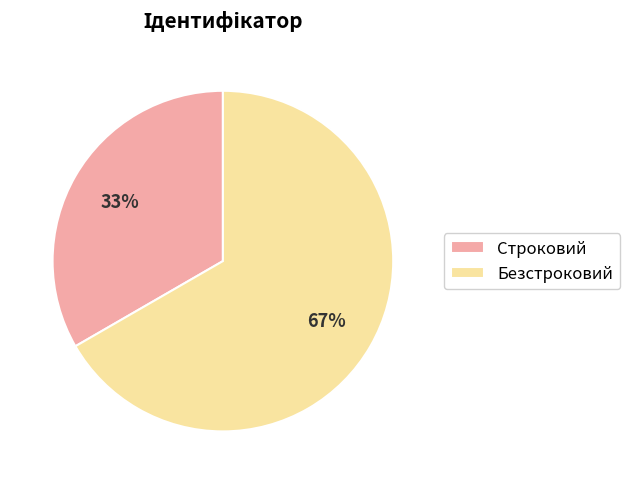

Do Безстроковий and Строковий together represent more than half of the pie?

Yes